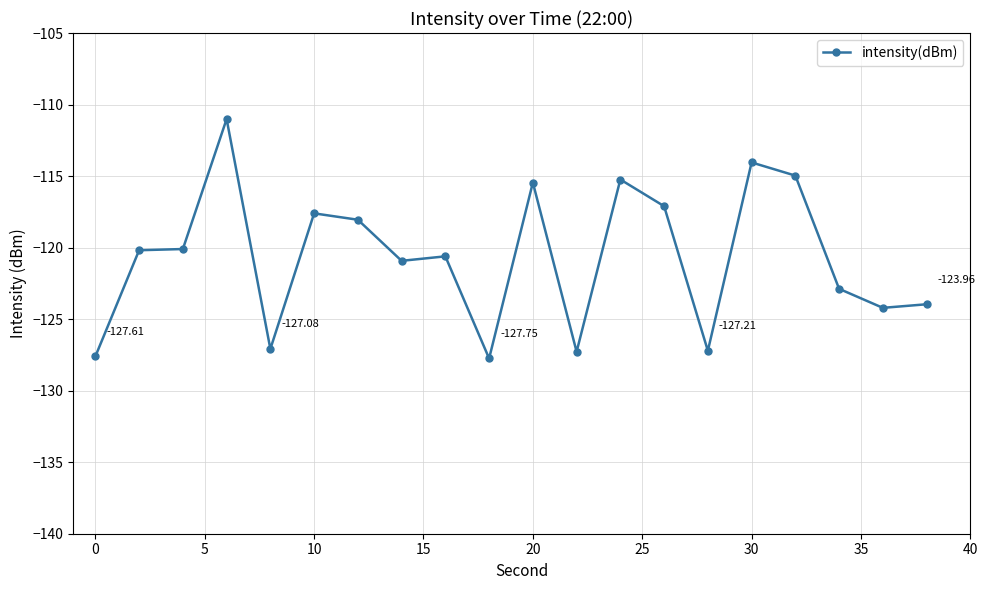

What is the sum of all values?

-2413.3